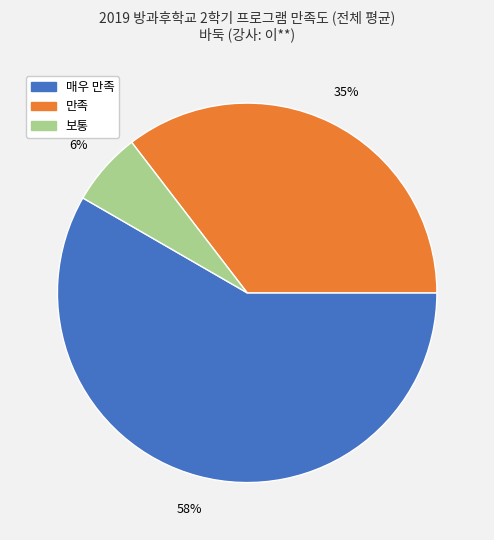

Between 매우 만족 and 만족, which is larger?

매우 만족